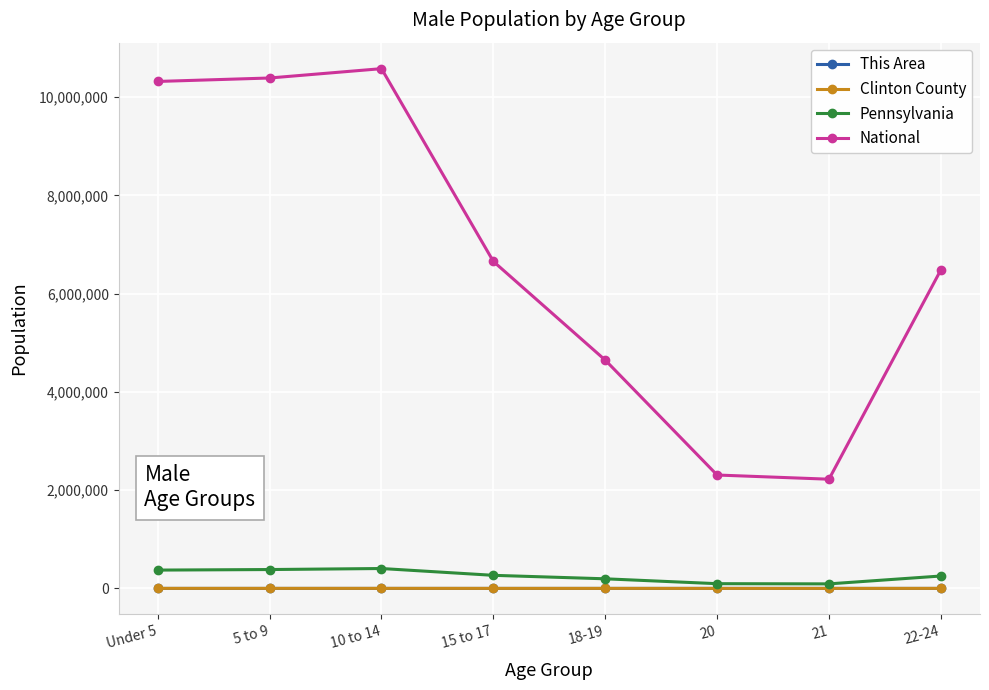

What is the label of the 6th point from the right?

10 to 14